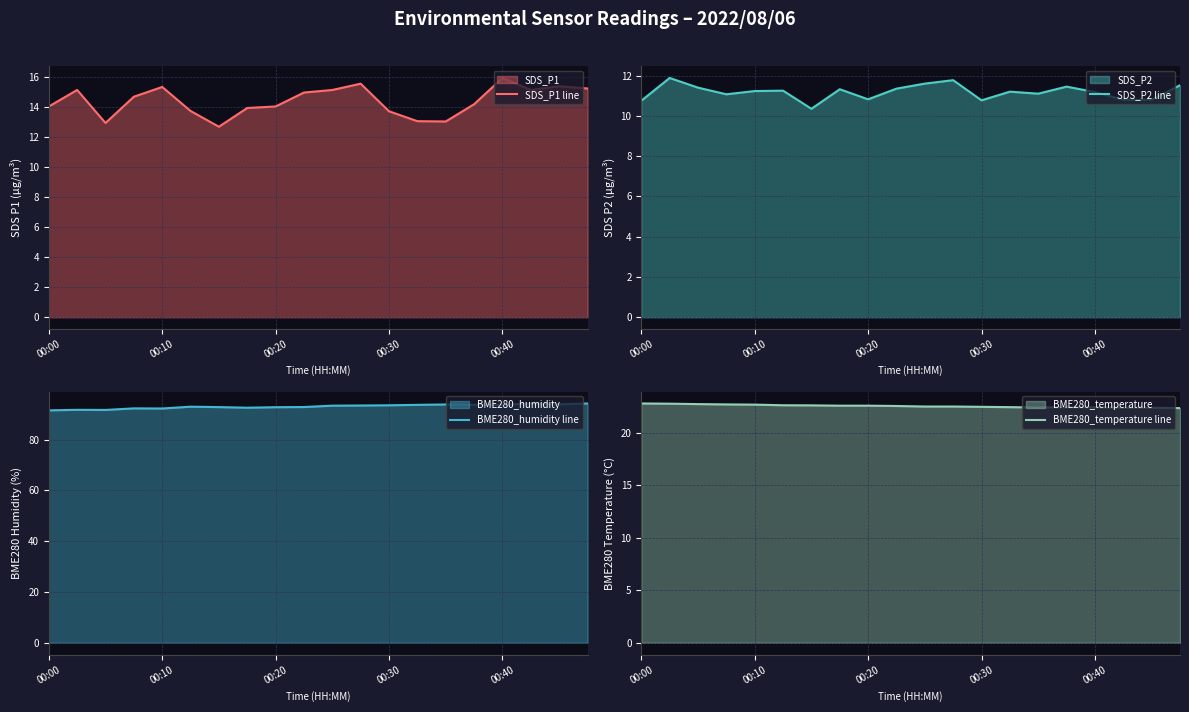

What is the value of the BME280_humidity line point at the 16th from the left?

93.7